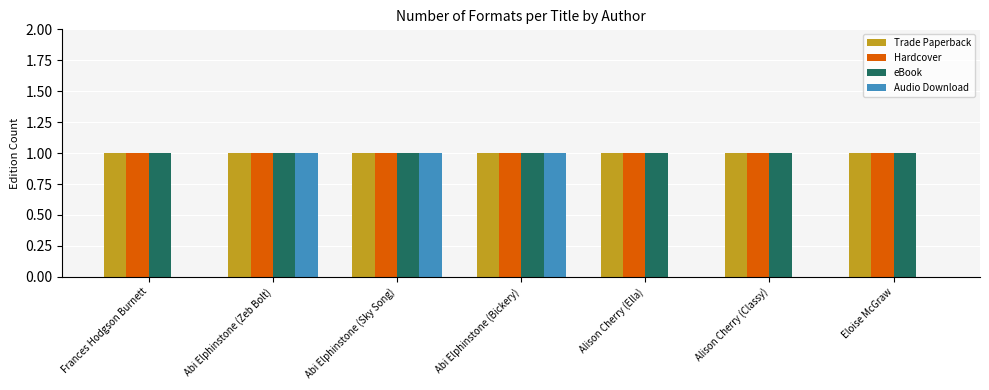

Between Frances Hodgson Burnett and Abi Elphinstone (Sky Song), which series saw the biggest shift?

Audio Download